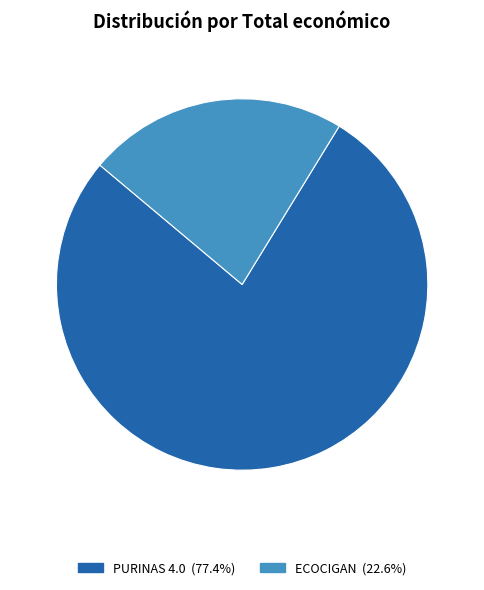

Do ECOCIGAN and PURINAS 4.0 together represent more than half of the pie?

Yes